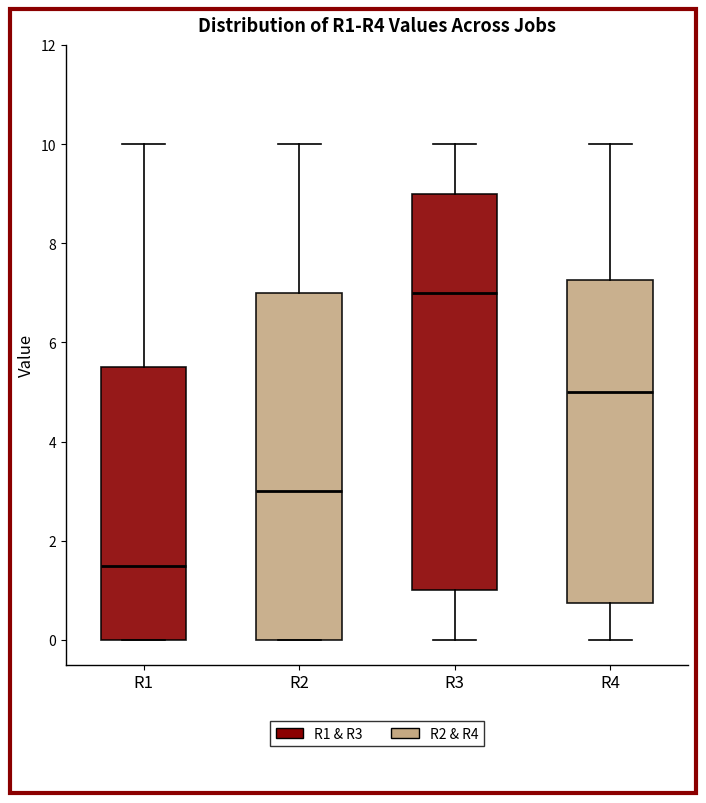

Reading left to right, read every box against the y-axis: the position of its median line, the range the box covers, and the ends of its whiskers. The values are not printed on the chart, so give them approximately, as read against the axis.

R1: median 1.6, box 0.0 to 5.6, whiskers 0.0 to 10.0
R2: median 3.0, box 0.0 to 7.0, whiskers 0.0 to 10.0
R3: median 7.0, box 1.0 to 9.0, whiskers 0.0 to 10.0
R4: median 5.0, box 0.8 to 7.2, whiskers 0.0 to 10.0